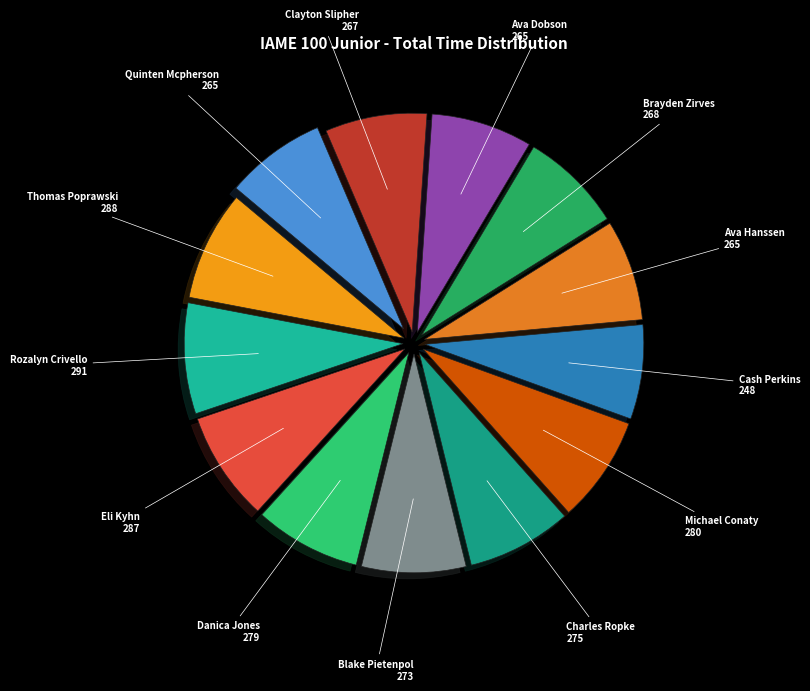

True or false: Eli Kyhn accounts for 19% of the total.

False